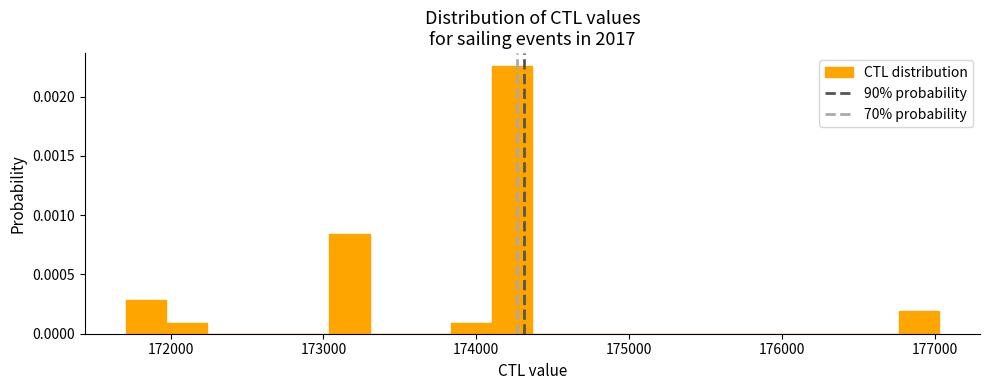

Read against the x-axis, roughly where is the centre of the tallest bar?

174200